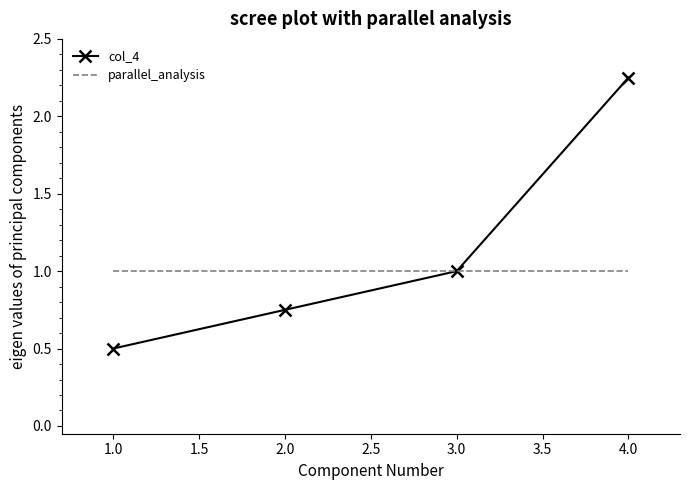

What is the approximate value of parallel_analysis at 4.0?

1.0